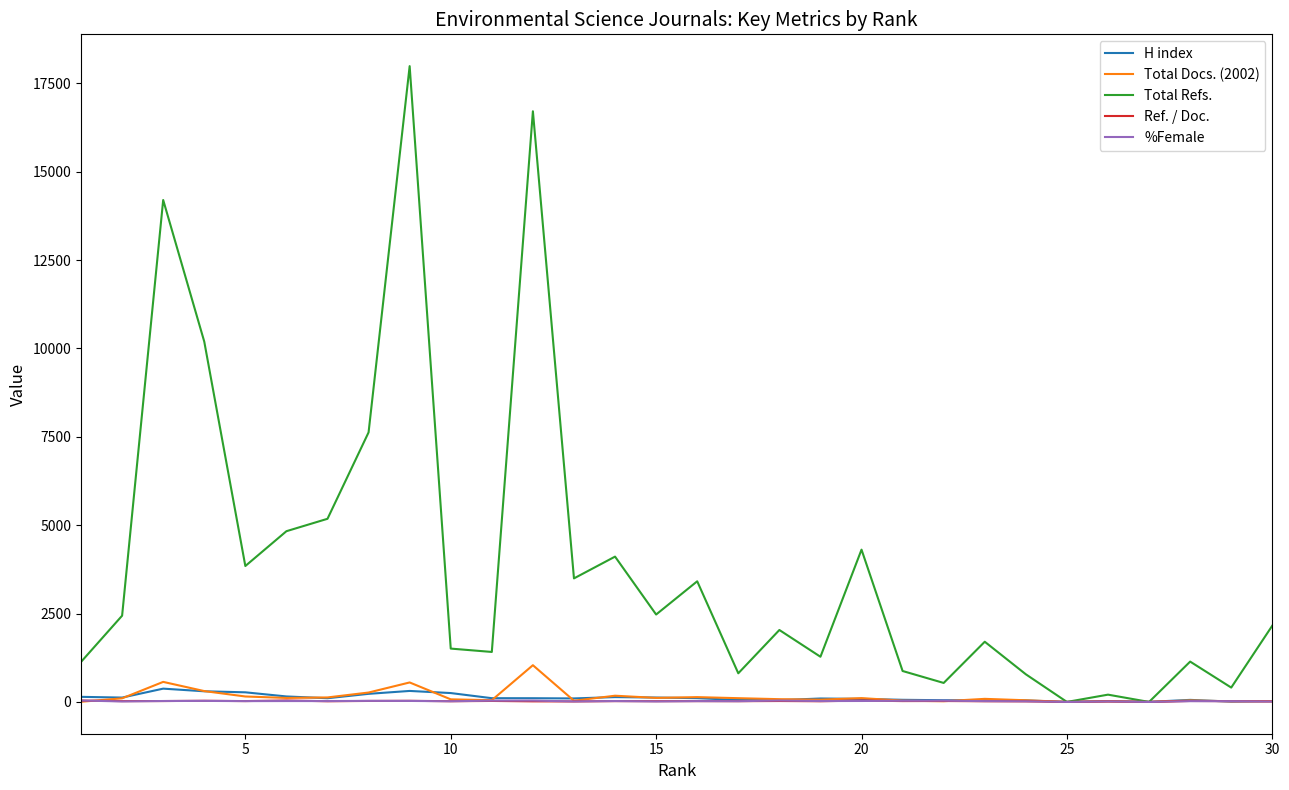

Which series has the largest total across all categories?

Total Refs.